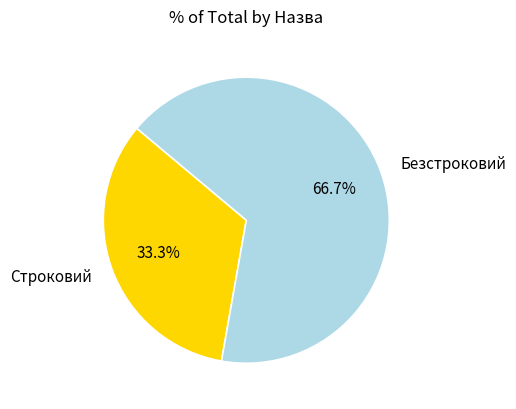

Is it true that Безстроковий is 57% of the pie?

False